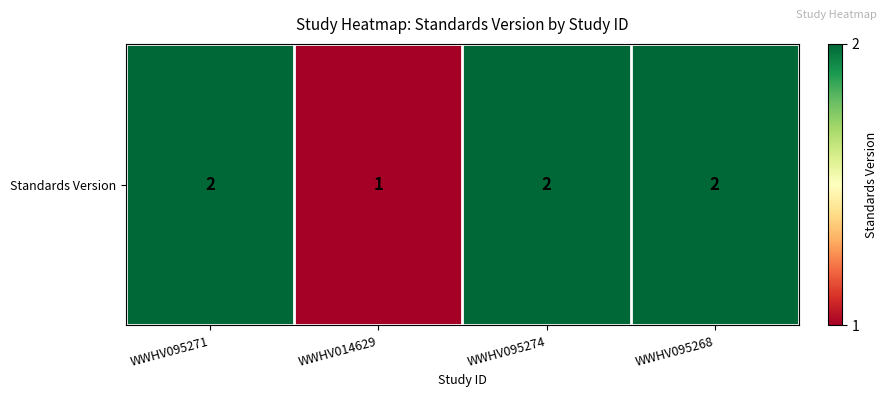

What is the average value?

2